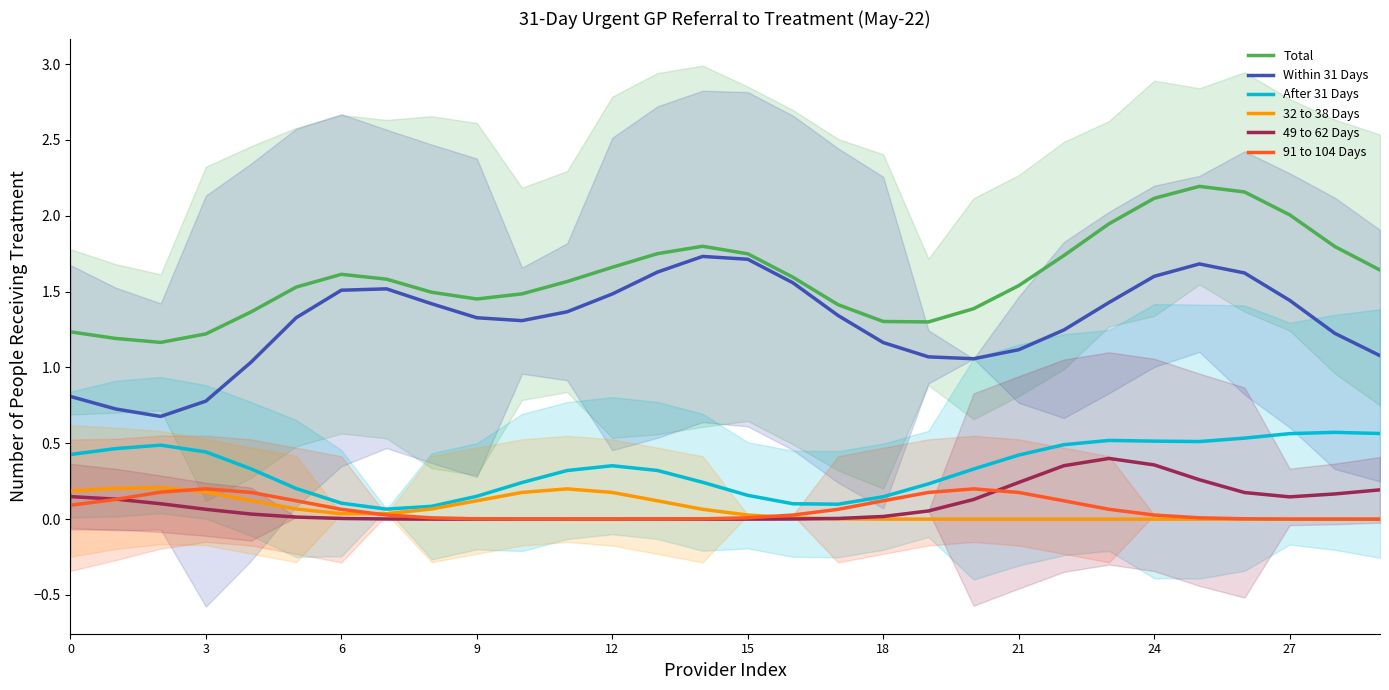

Which series has the widest spread of values?

Within 31 Days